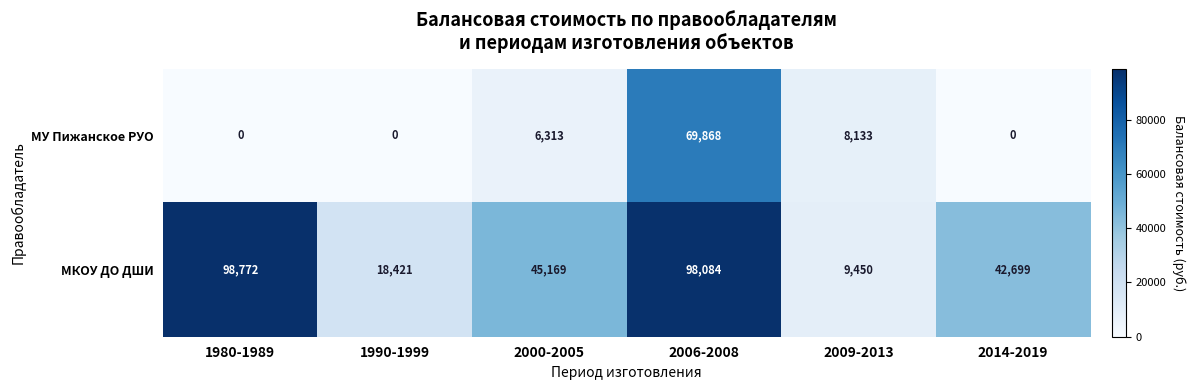

Which label corresponds to the largest value in the chart?

1980-1989